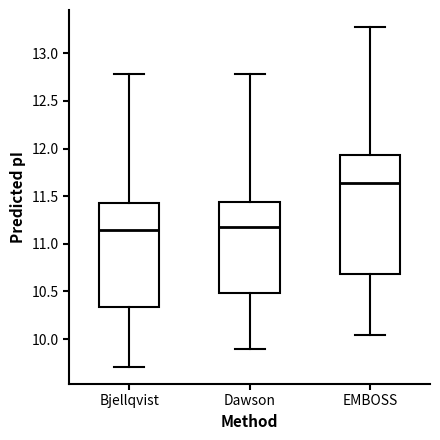

Reading left to right, read every box against the y-axis: the position of its median line, the range the box covers, and the ends of its whiskers. The values are not printed on the chart, so give them approximately, as read against the axis.

Bjellqvist: median 11.15, box 10.35 to 11.45, whiskers 9.70 to 12.80
Dawson: median 11.20, box 10.50 to 11.45, whiskers 9.90 to 12.80
EMBOSS: median 11.65, box 10.70 to 11.95, whiskers 10.05 to 13.30